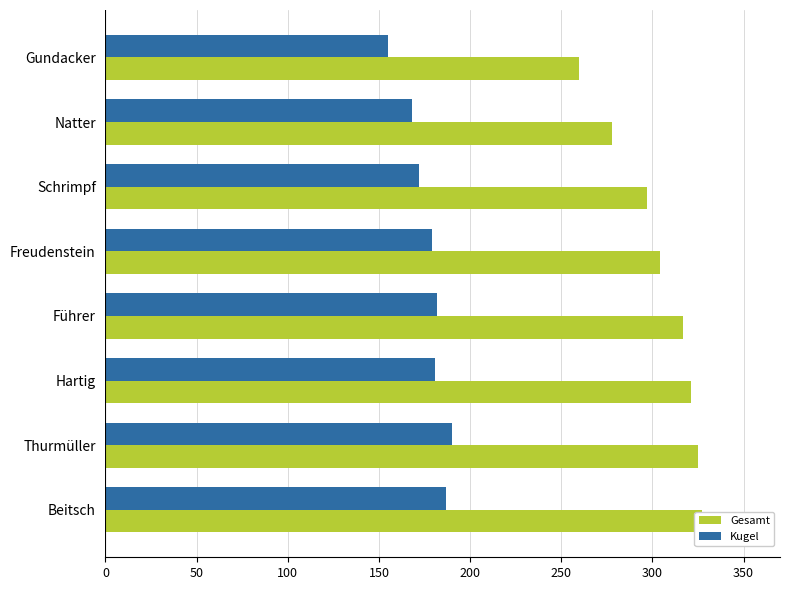

Rank the series by their maximum value, from lowest to highest.

Kugel, Gesamt